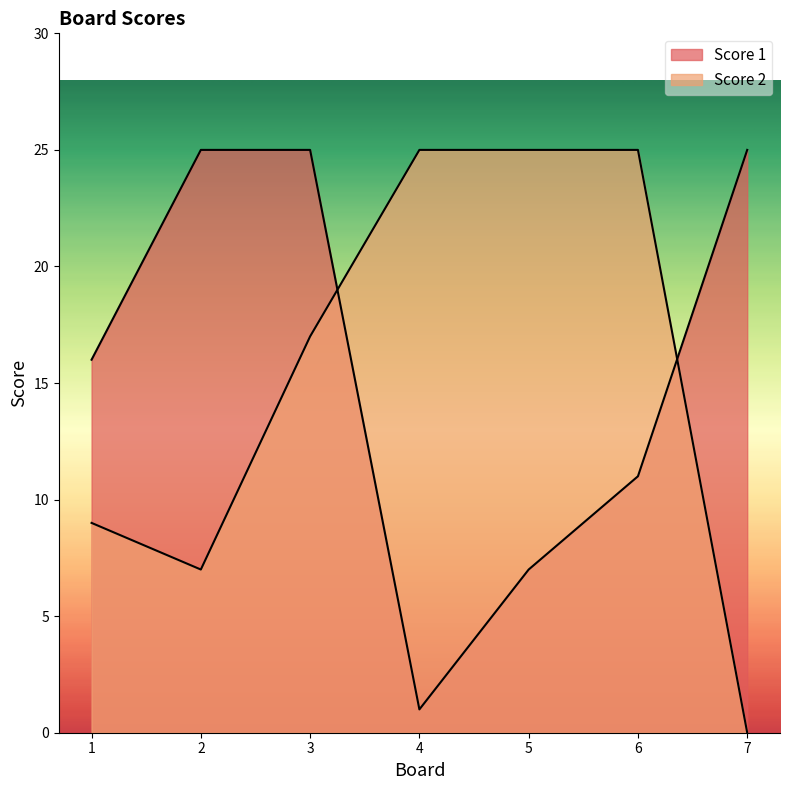

Rank the categories by Score 1 value from highest to lowest.

2, 3, 7, 1, 6, 5, 4